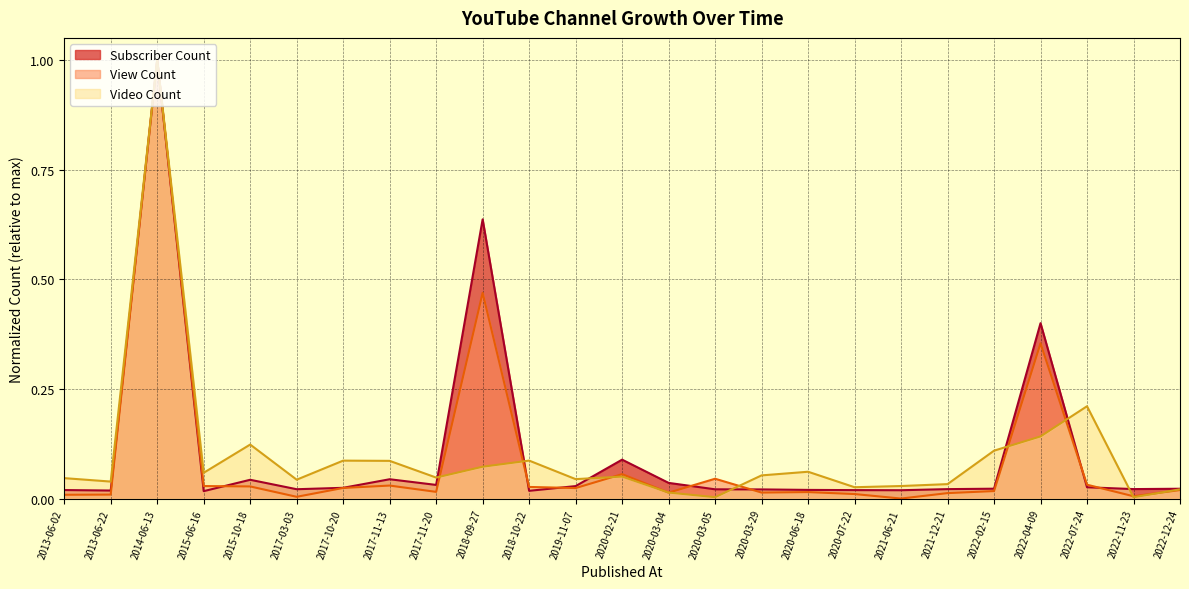

At which label does View Count reach its minimum?

2021-06-21